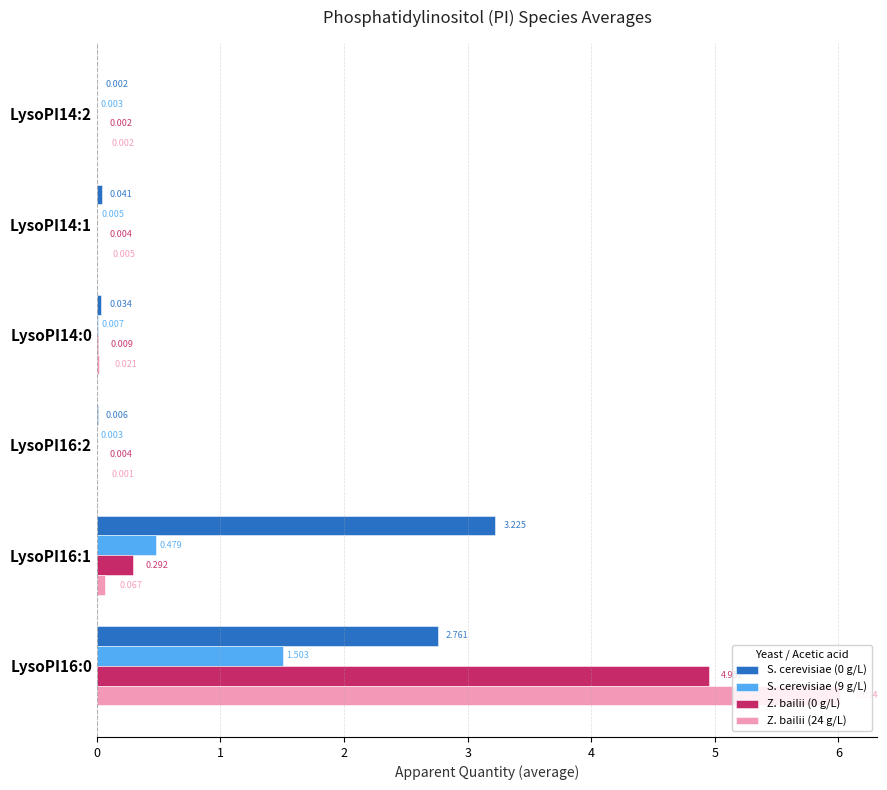

What is the maximum value shown in the chart?

6.0